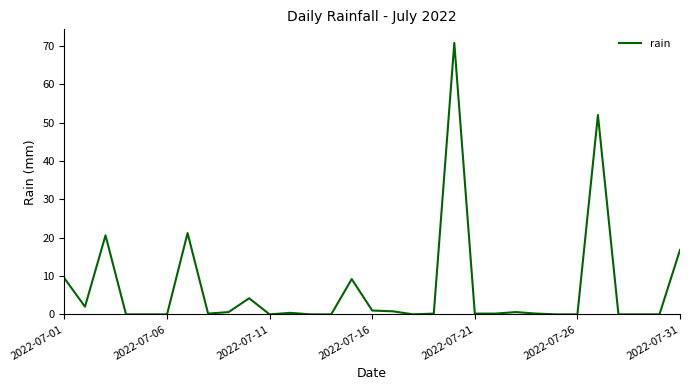

What is the difference between the maximum and minimum values?

70.8